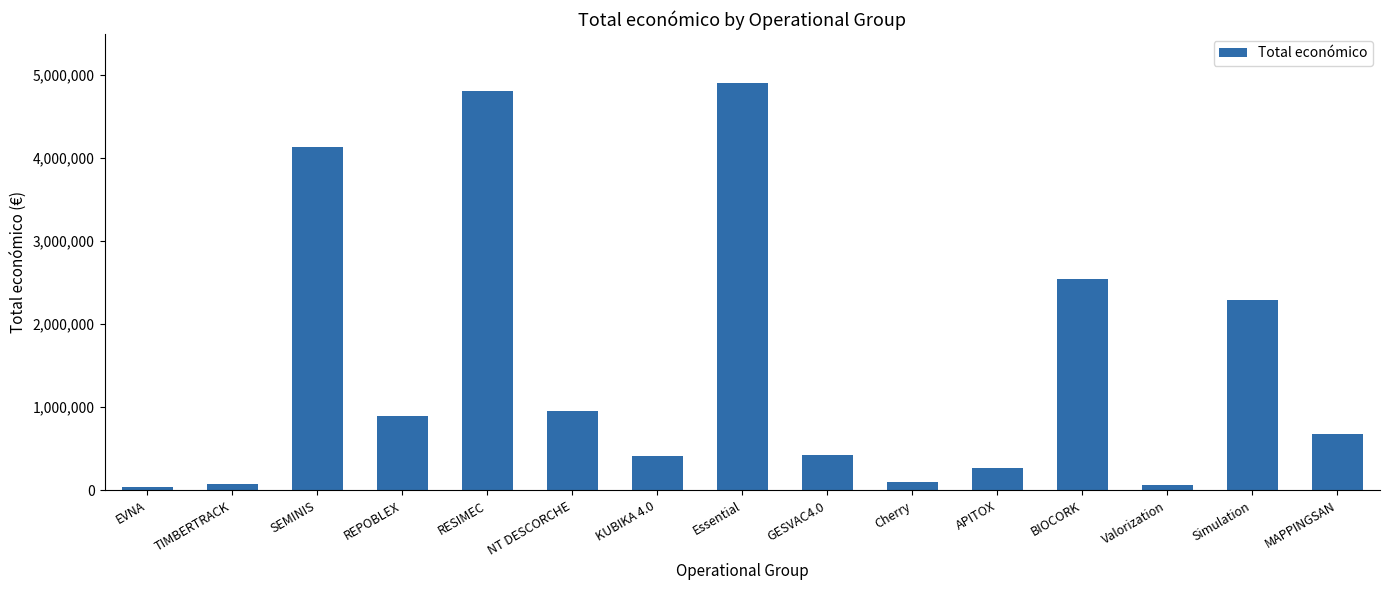

What is the difference between the values at NT DESCORCHE and MAPPINGSAN?

282920